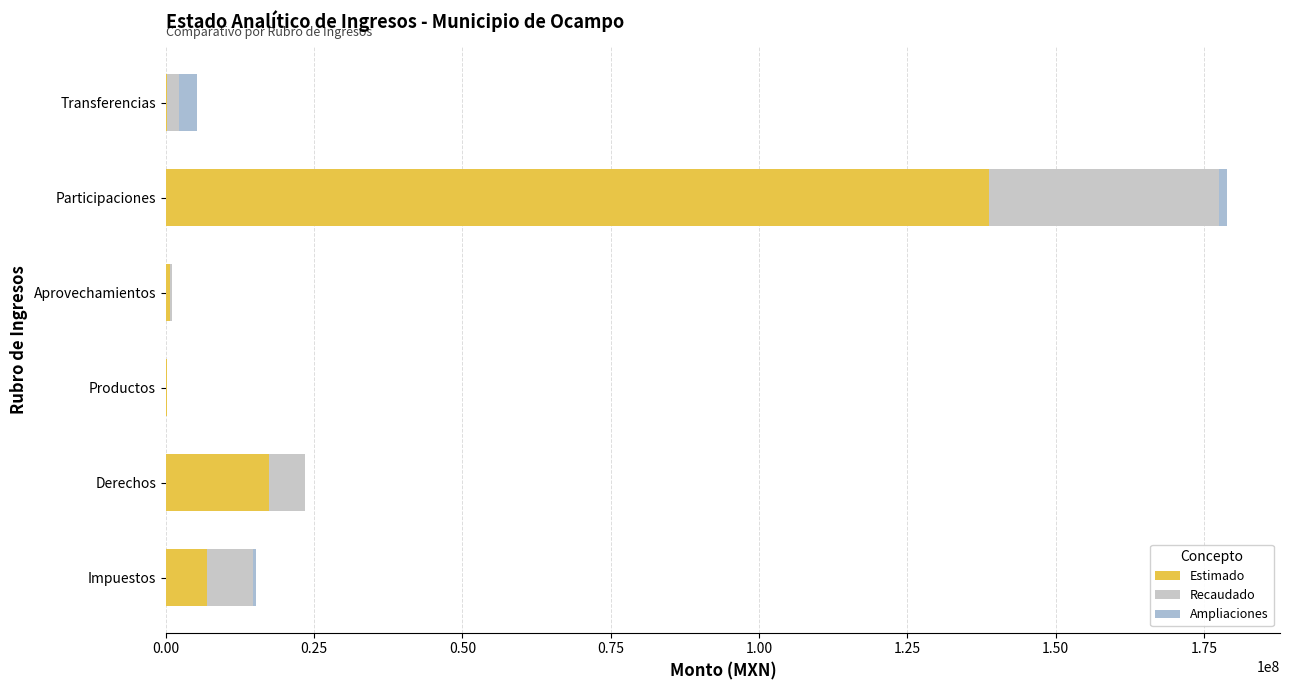

What is the average value of the Ampliaciones series?

825379.3